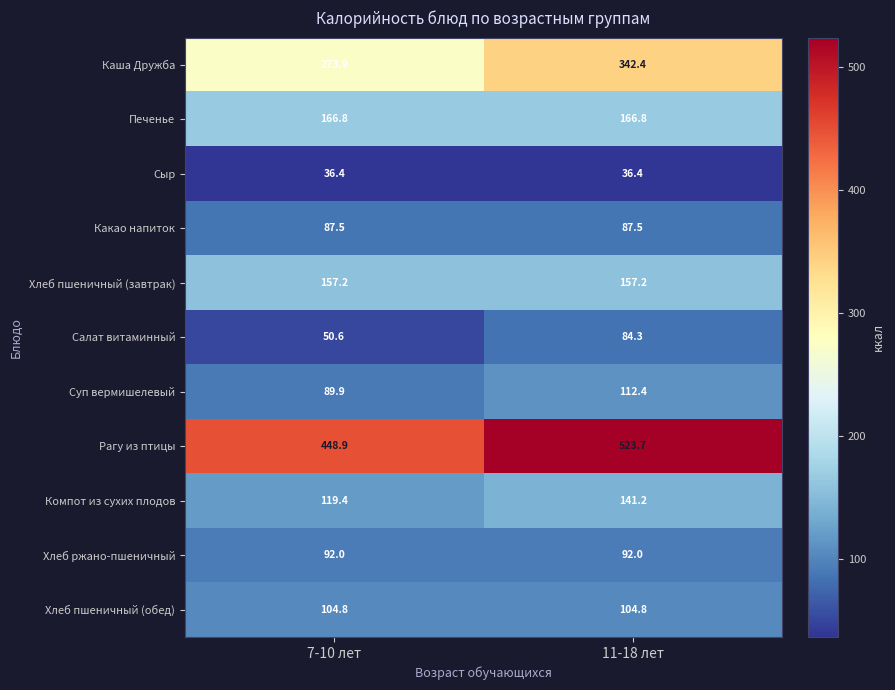

Reading right to left, list all the values displayed in this chart.

Каша Дружба: 342.4	273.9
Печенье: 166.8	166.8
Сыр: 36.4	36.4
Какао напиток: 87.5	87.5
Хлеб пшеничный (завтрак): 157.2	157.2
Салат витаминный: 84.3	50.6
Суп вермишелевый: 112.4	89.9
Рагу из птицы: 523.7	448.9
Компот из сухих плодов: 141.2	119.4
Хлеб ржано-пшеничный: 92.0	92.0
Хлеб пшеничный (обед): 104.8	104.8